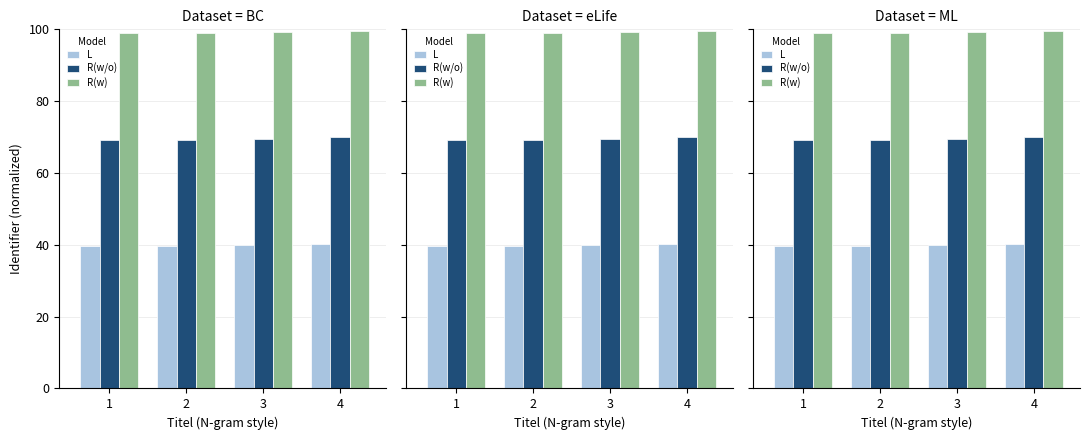

What are all the series names shown in the legend?

L, R(w/o), R(w)